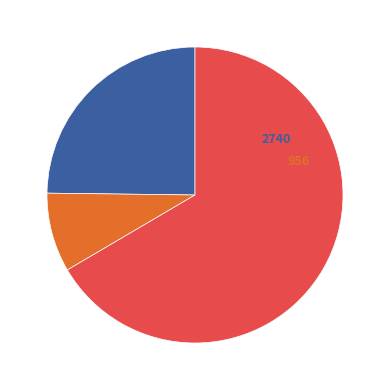

Is there any slice that represents more than half of the pie?

Yes